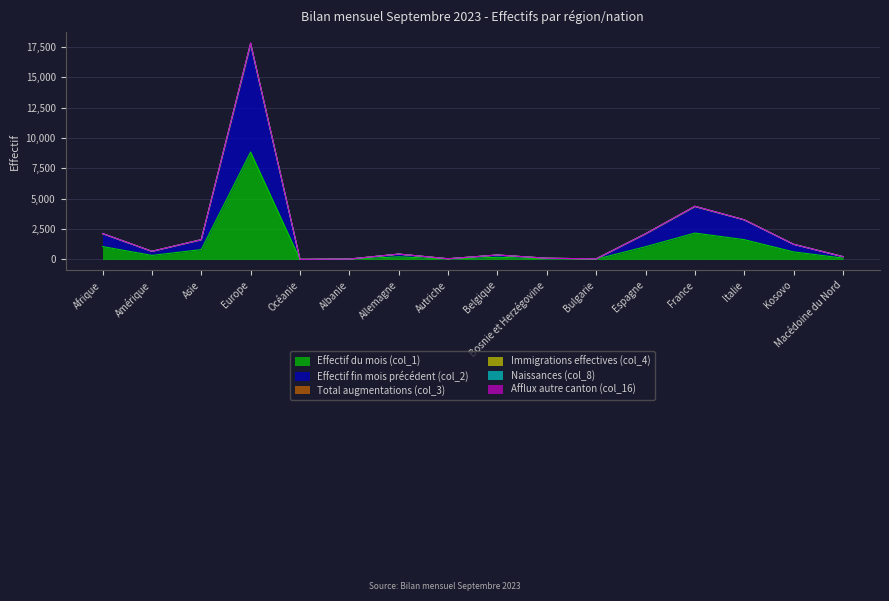

True or false: Effectif fin mois précédent (col_2) has more than 1 interior local peaks.

True